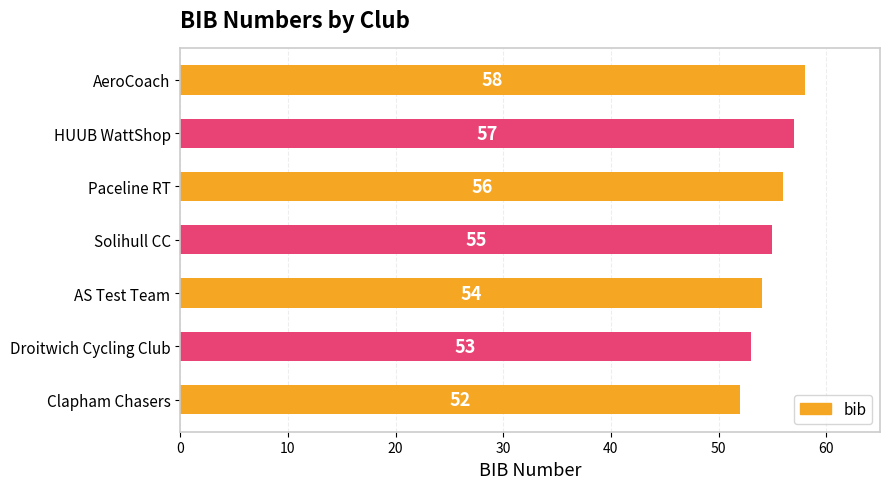

List the labels in order of value, smallest first.

Clapham Chasers, Droitwich Cycling Club, AS Test Team, Solihull CC, Paceline RT, HUUB WattShop, AeroCoach